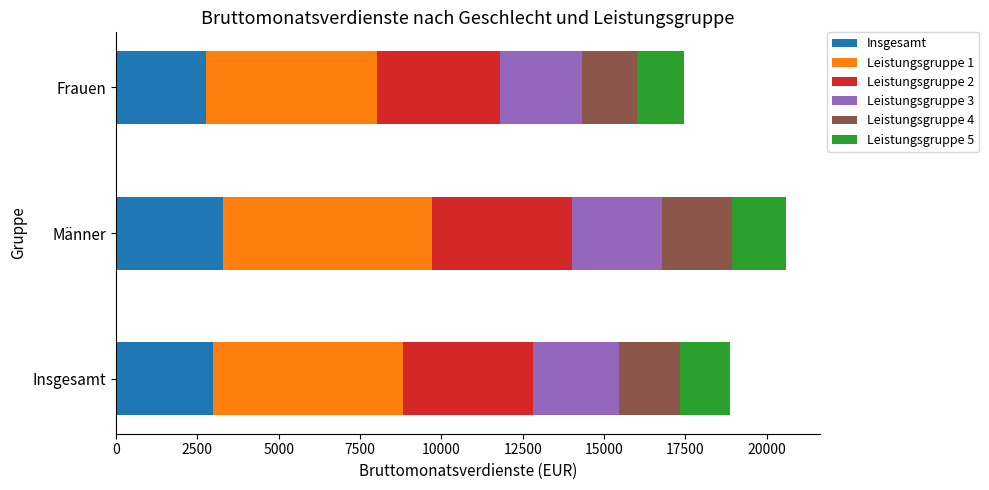

What is the total value across all series at Insgesamt?

18870